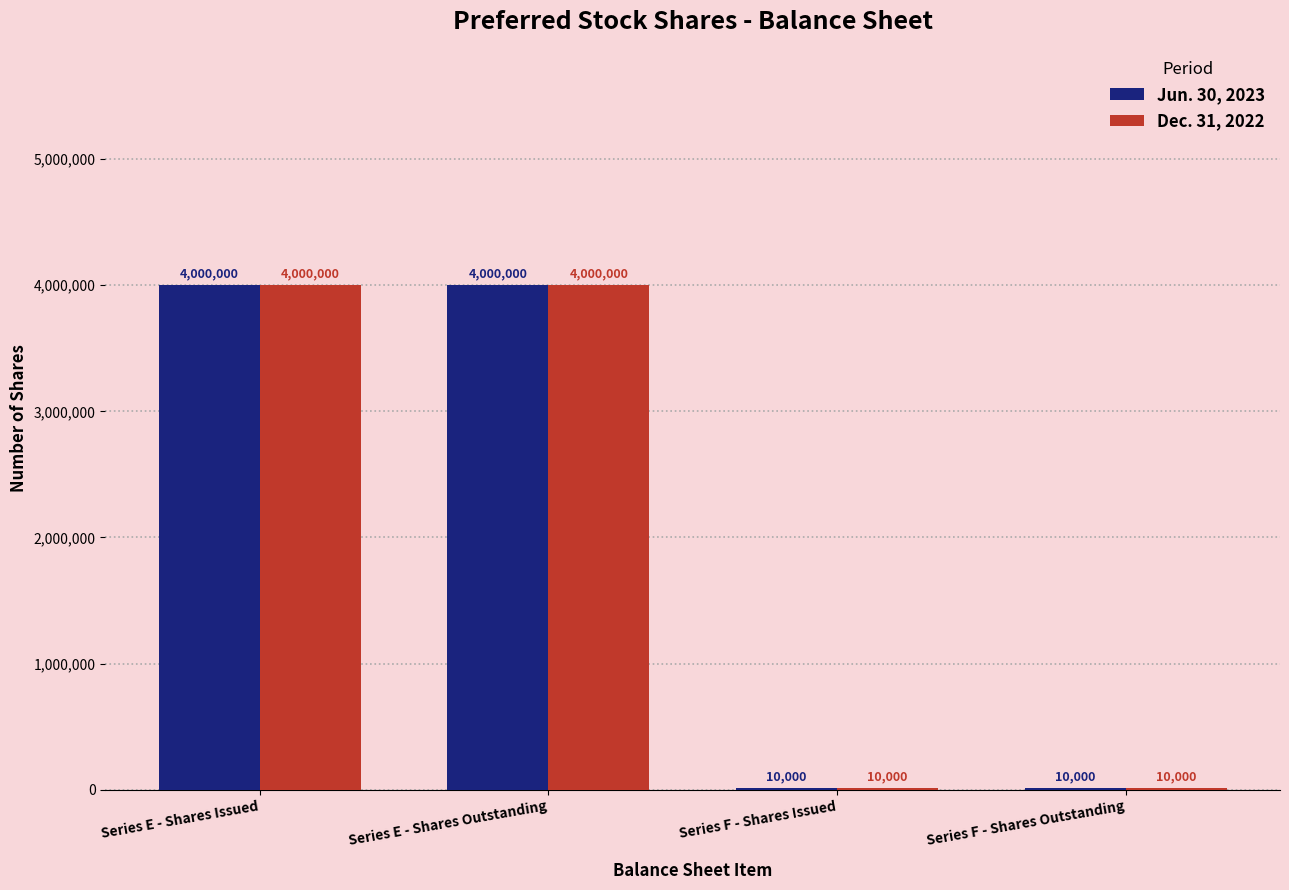

What is the maximum value for Jun. 30, 2023?

4000000